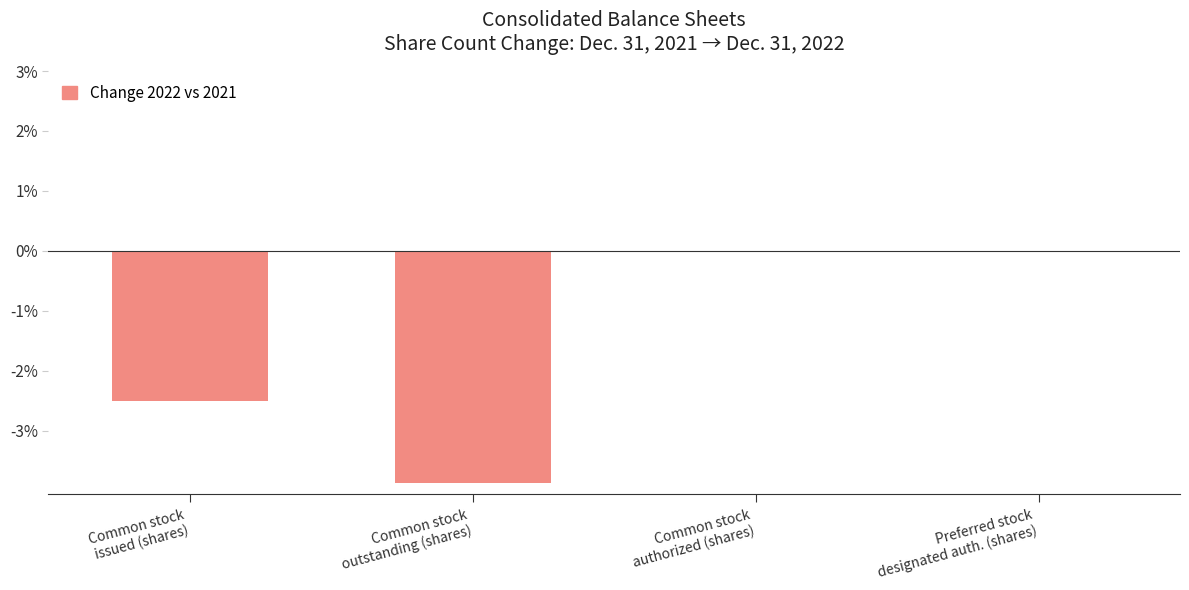

What is the difference between the values at Common stock
authorized (shares) and Common stock
outstanding (shares)?

3.9